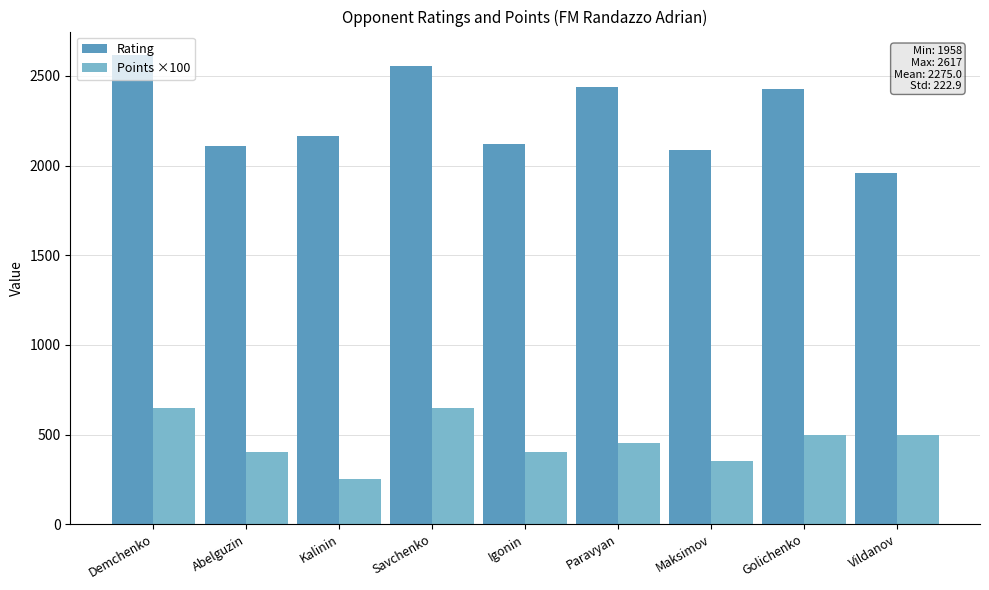

Which series has the largest total across all categories?

Rating